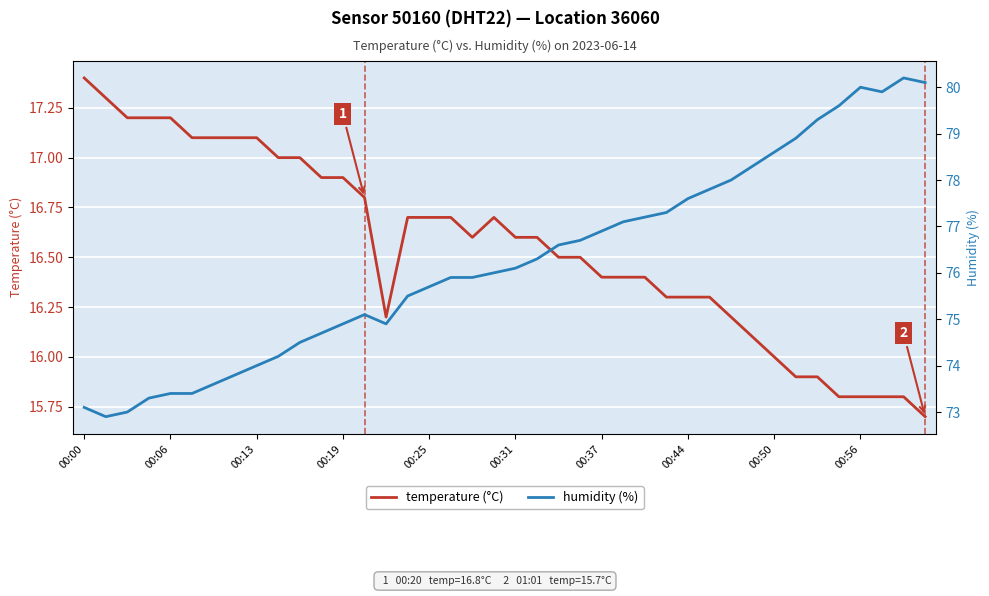

Reading left to right, list all the values displayed in this chart.

temperature (°C): 17.4	17.3	17.2	17.2	17.2	17.1	17.1	17.1	17.1	17.0	17.0	16.9	16.9	16.8	16.2	16.7	16.7	16.7	16.6	16.7	16.6	16.6	16.5	16.5	16.4	16.4	16.4	16.3	16.3	16.3	16.2	16.1	16.0	15.9	15.9	15.8	15.8	15.8	15.8	15.7
humidity (%): 73.1	72.9	73.0	73.3	73.4	73.4	73.6	73.8	74.0	74.2	74.5	74.7	74.9	75.1	74.9	75.5	75.7	75.9	75.9	76.0	76.1	76.3	76.6	76.7	76.9	77.1	77.2	77.3	77.6	77.8	78.0	78.3	78.6	78.9	79.3	79.6	80.0	79.9	80.2	80.1